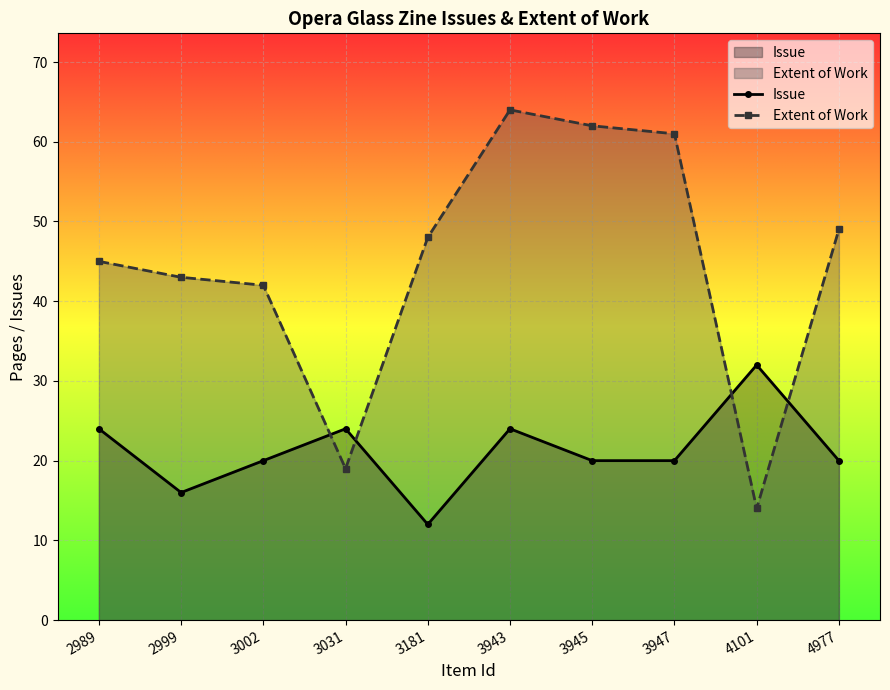

What is the minimum value for Extent of Work?

14